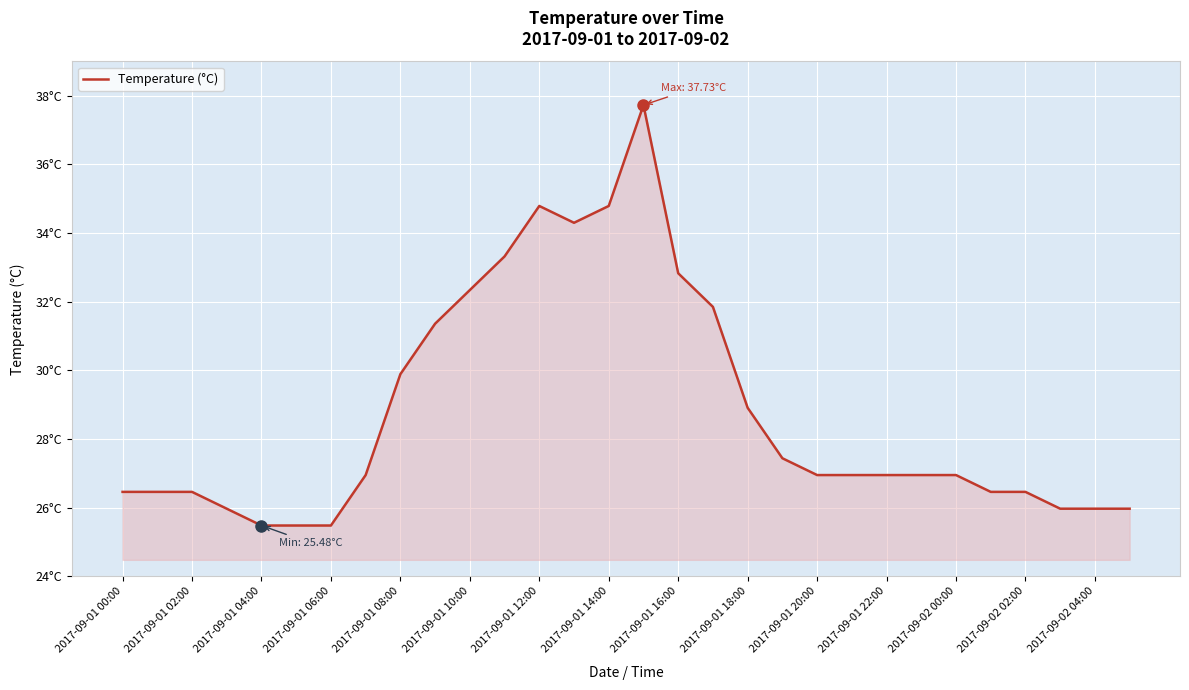

Does the chart have visible grid lines?

Yes